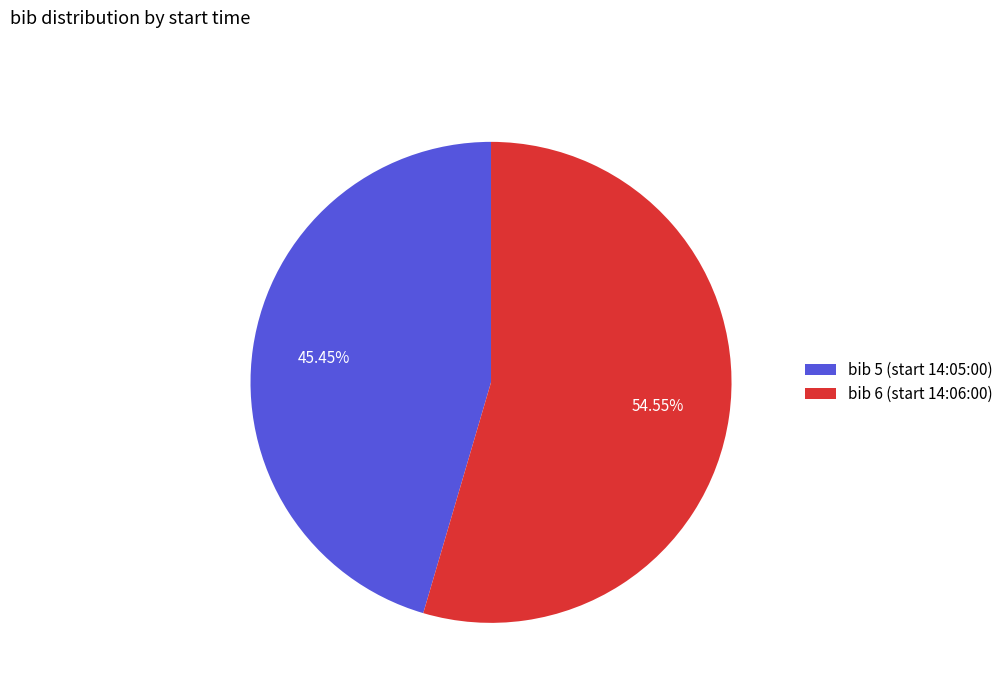

Combined, do bib 5 (start 14:05:00) and bib 6 (start 14:06:00) account for over 50%?

Yes